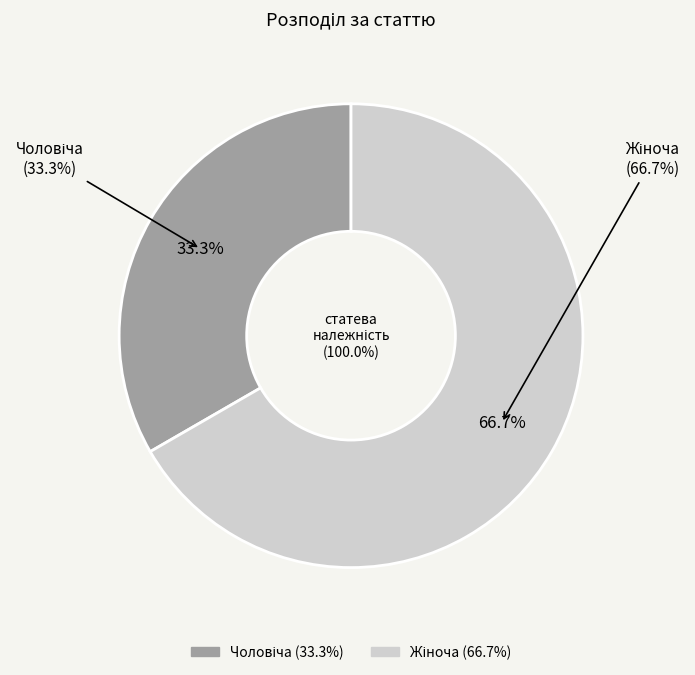

What percentage is the Чоловіча slice, to the nearest percent?

33%